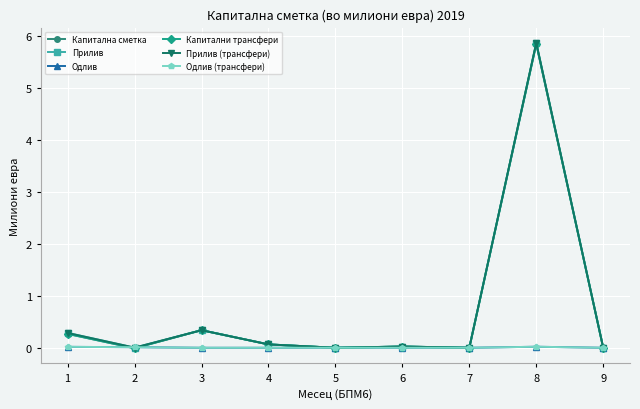

Is it true that Капитална сметка equals 0.0 at 4?

False